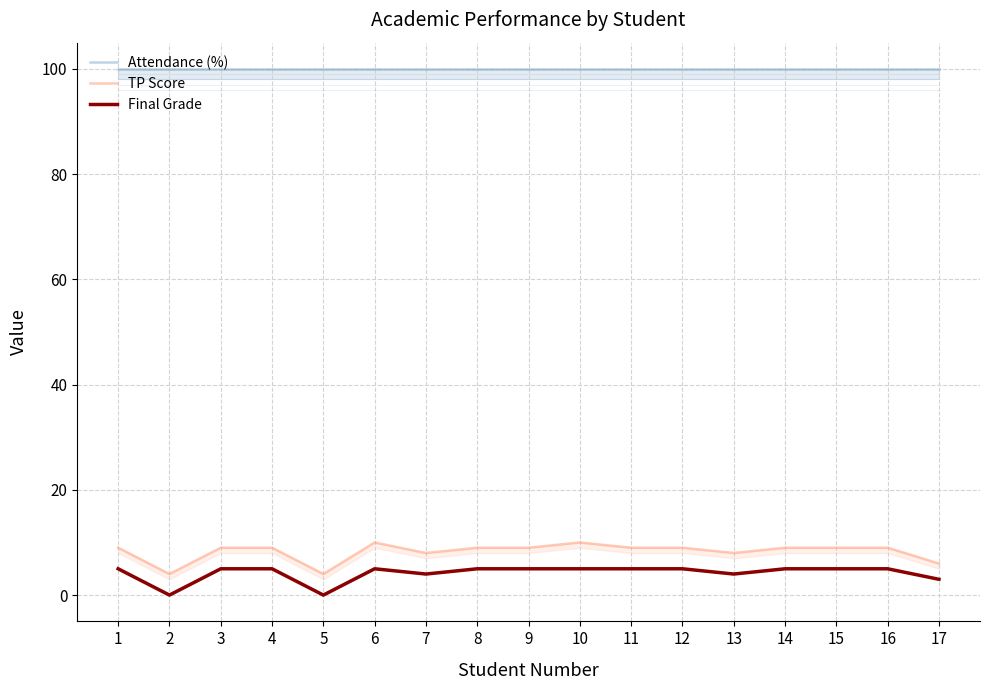

The value of Final Grade at 16 is 9. True or false?

False